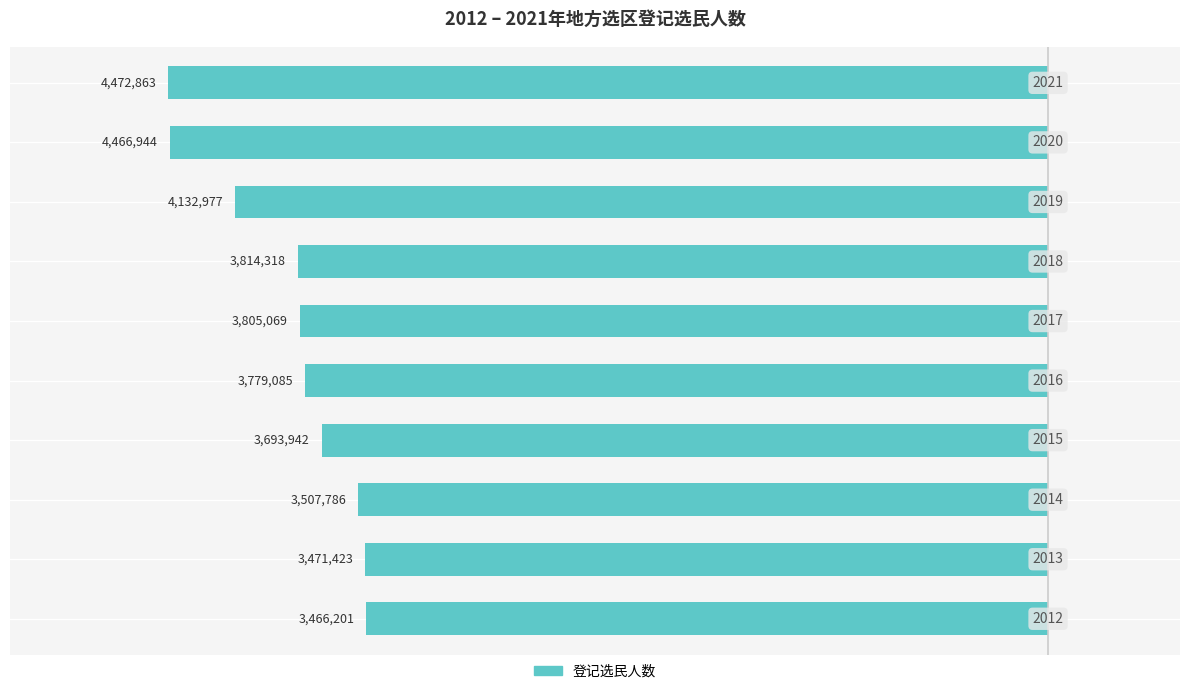

How many bars are there in total?

10